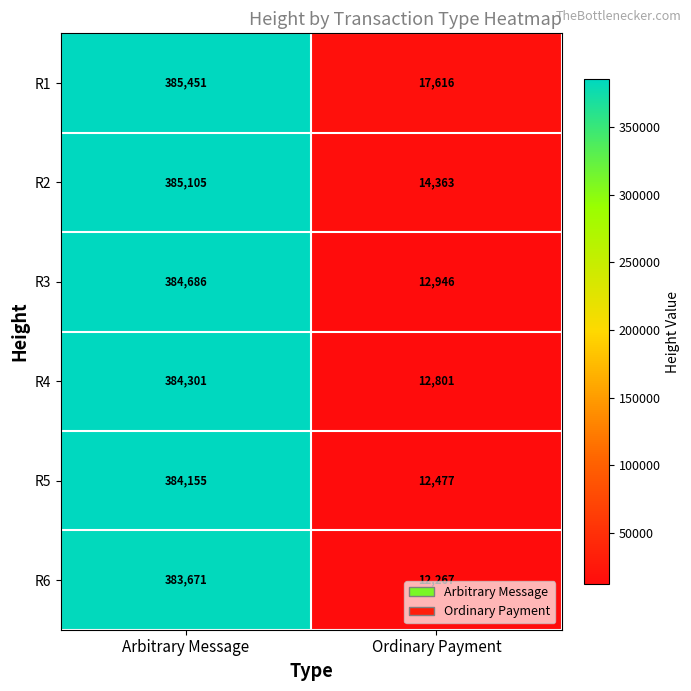

What is the difference between the R1 values at Ordinary Payment and Arbitrary Message?

367835